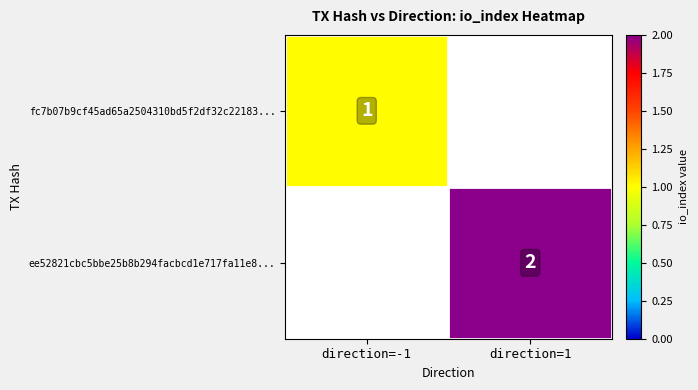

The value of fc7b07b9cf45ad65a2504310bd5f2df32c22183... at direction=-1 is 0. True or false?

False